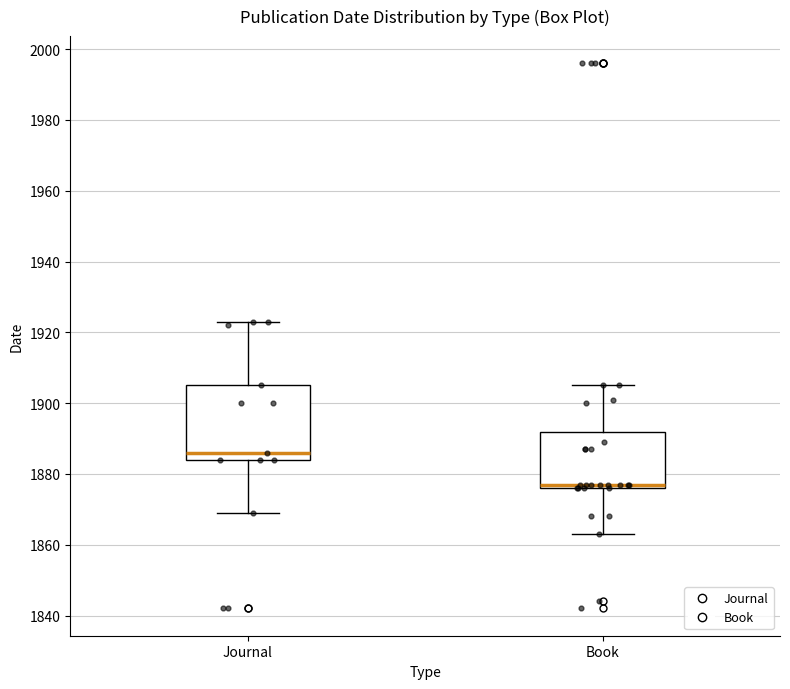

Reading left to right, transcribe this box plot: for each box, give where its median line is, the range the box spans, and where its two whiskers end, as read against the y-axis. The values are not printed on the chart, so give them approximately, as read against the axis.

Journal: median 1886, box 1884 to 1906, whiskers 1870 to 1924
Book: median 1878, box 1876 to 1892, whiskers 1864 to 1906